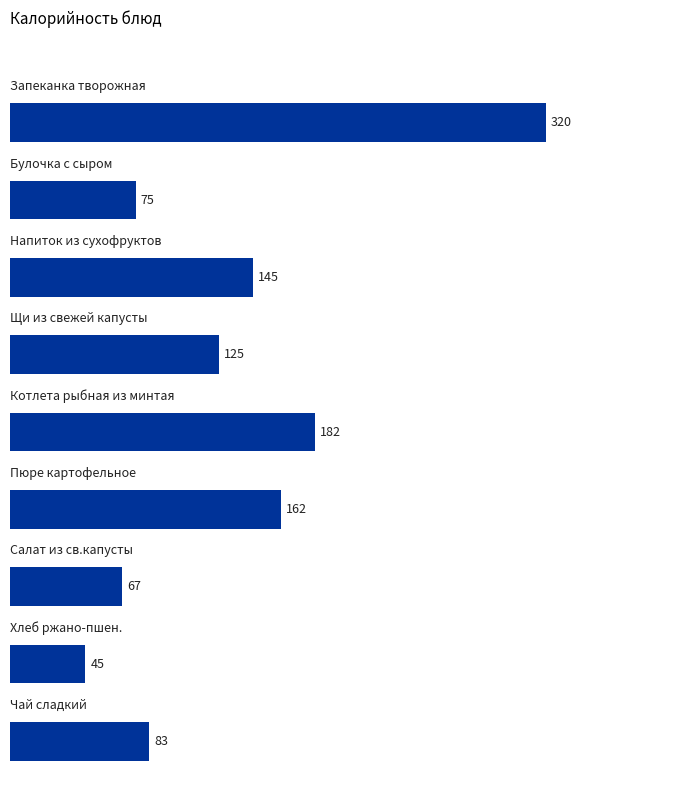

How many categories are shown in the chart?

9